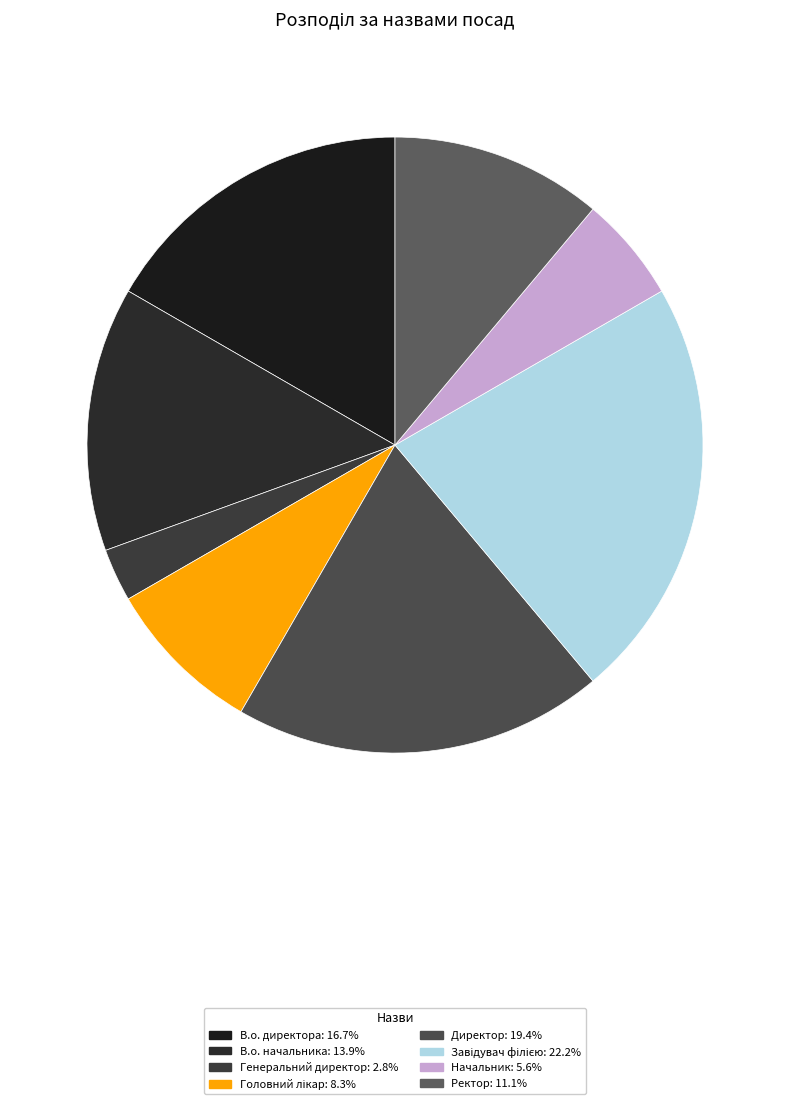

How many slices are in this pie chart?

8